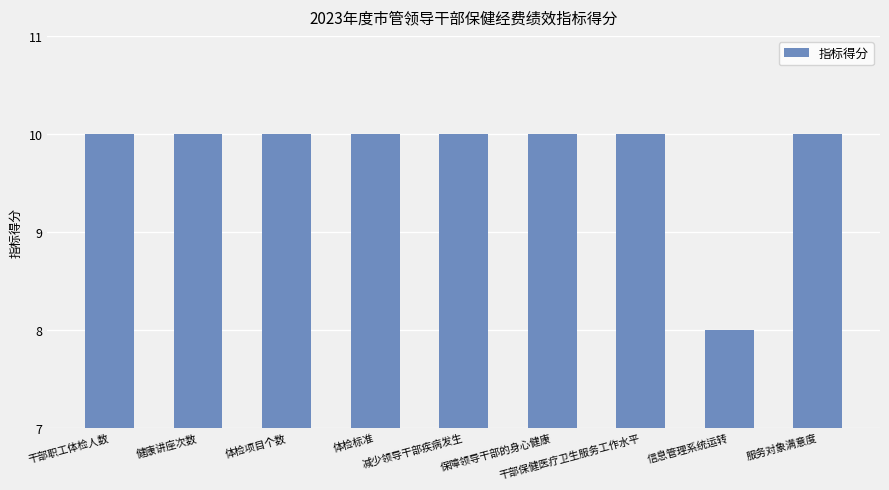

Which category has the lowest value across all series?

信息管理系统运转